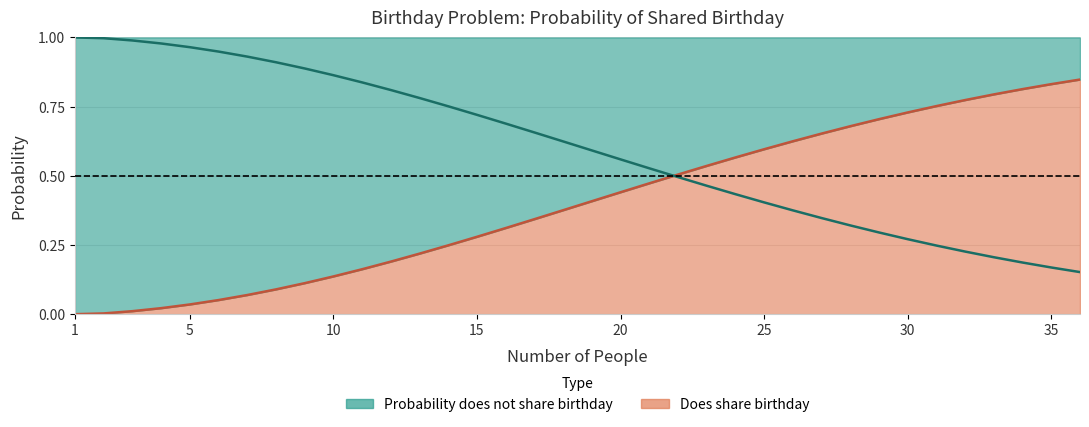

What is the difference between the second highest and second lowest values in the Does share birthday series?

0.8